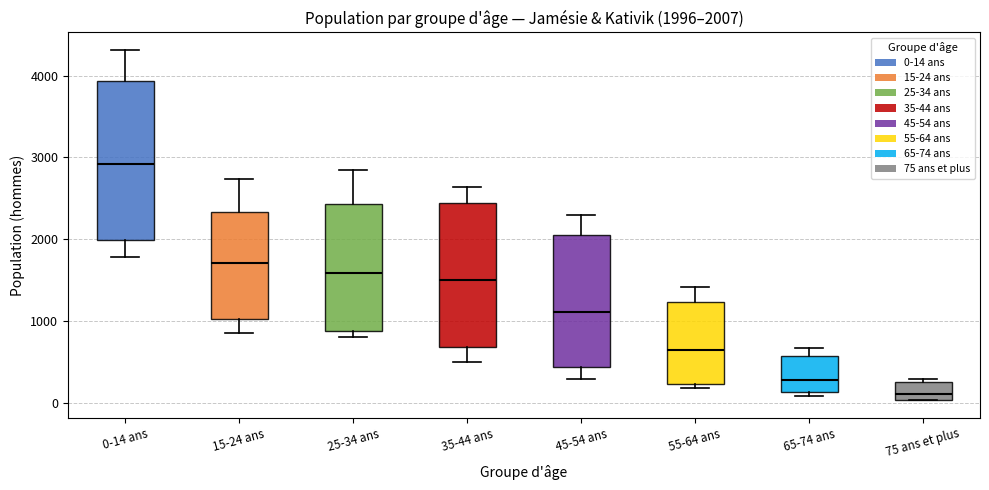

Which box is the tallest, from its lower edge to its upper edge?

0-14 ans